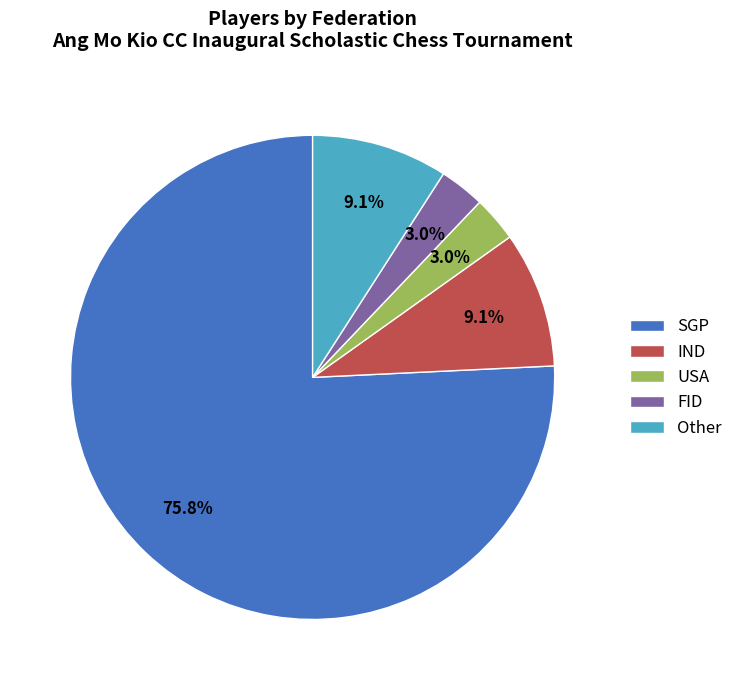

What portion of the pie excludes IND?

90.9%